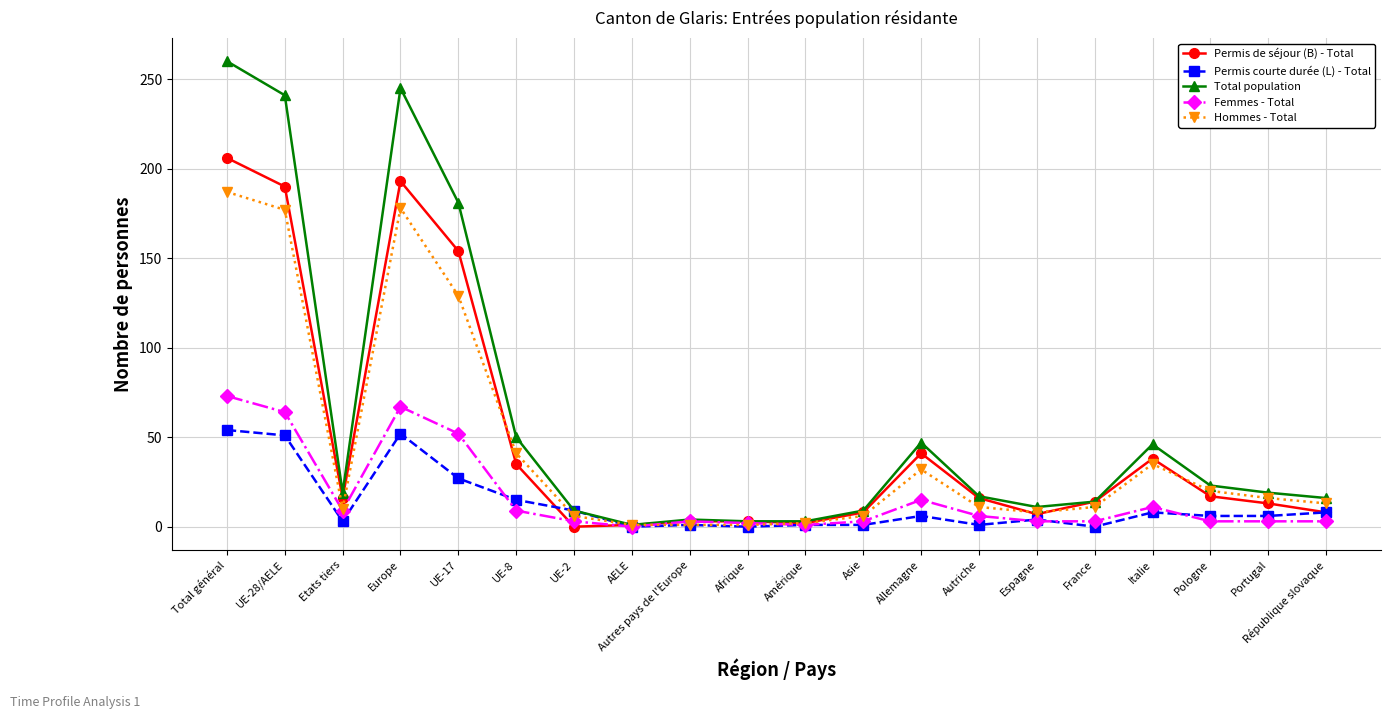

How many data points in Permis de séjour (B) - Total are less than 16?

10